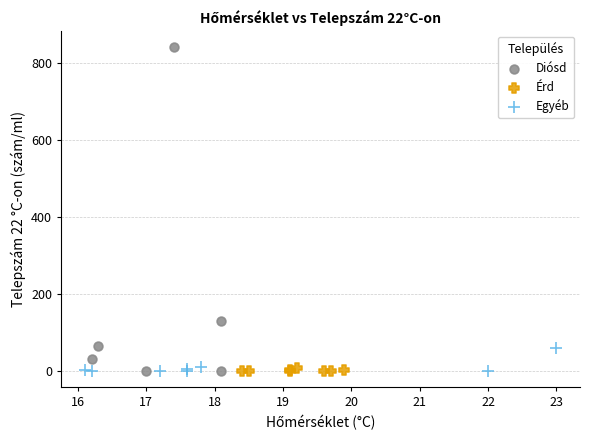

Which series contains the highest Y value?

Diósd